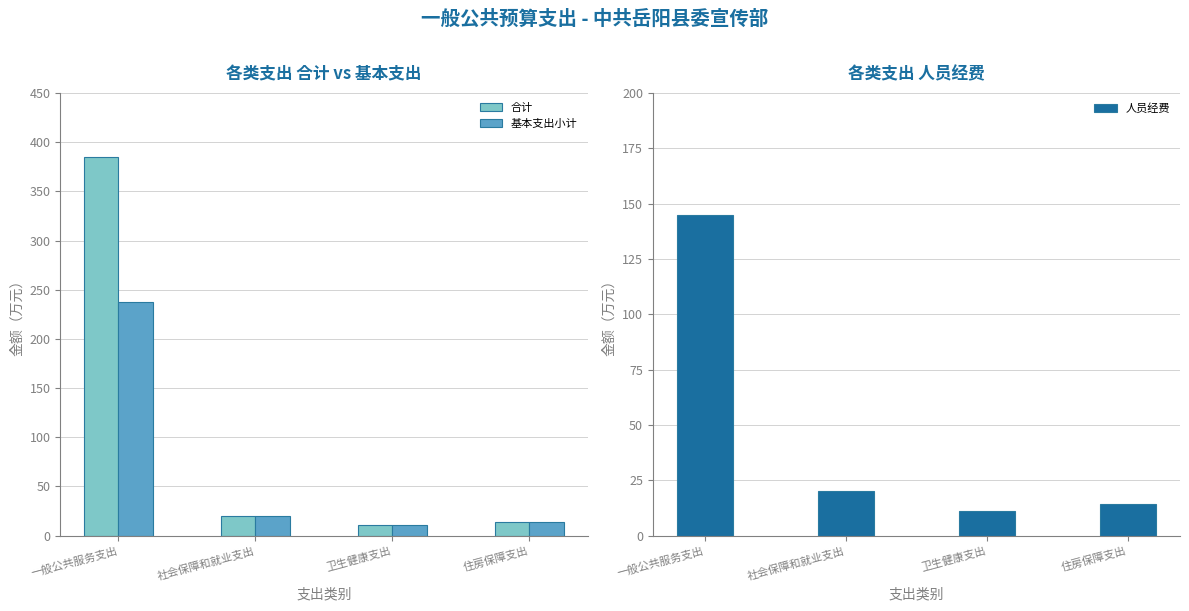

Rank the series by their average value, from lowest to highest.

人员经费, 基本支出小计, 合计